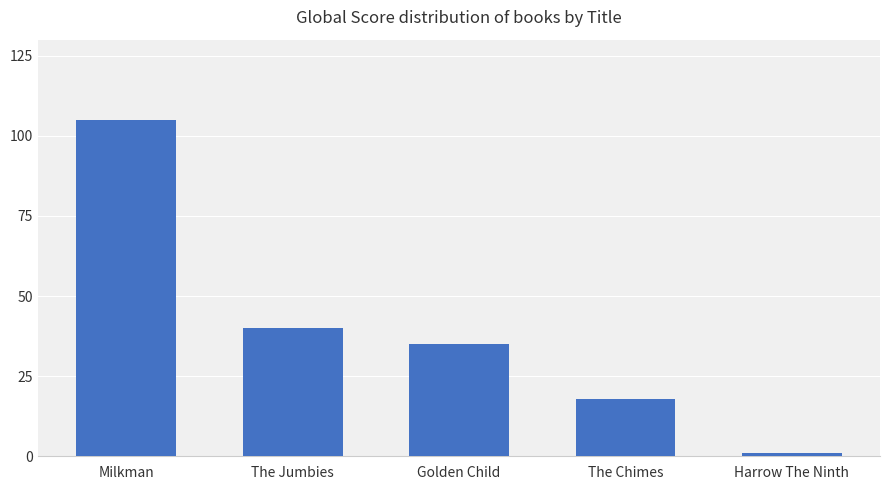

What is the average value?

40